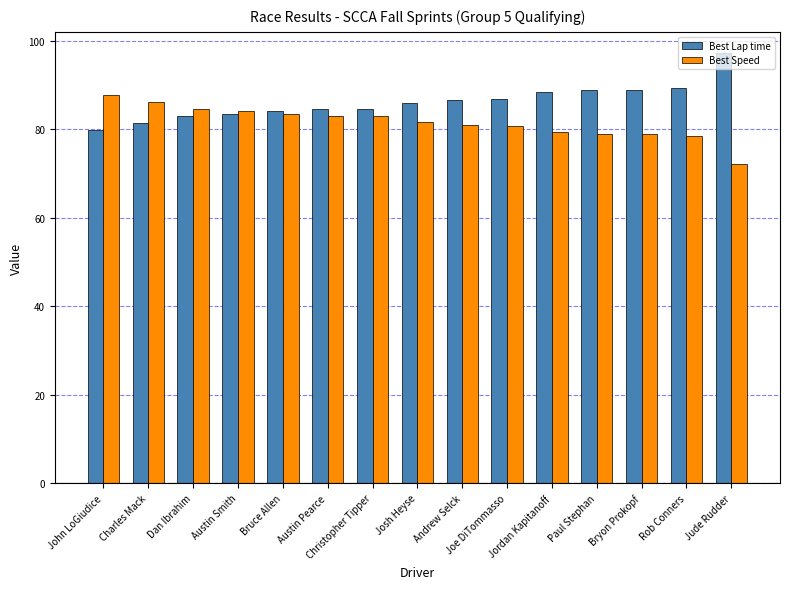

What is the average value of the Best Lap time series?

86.2